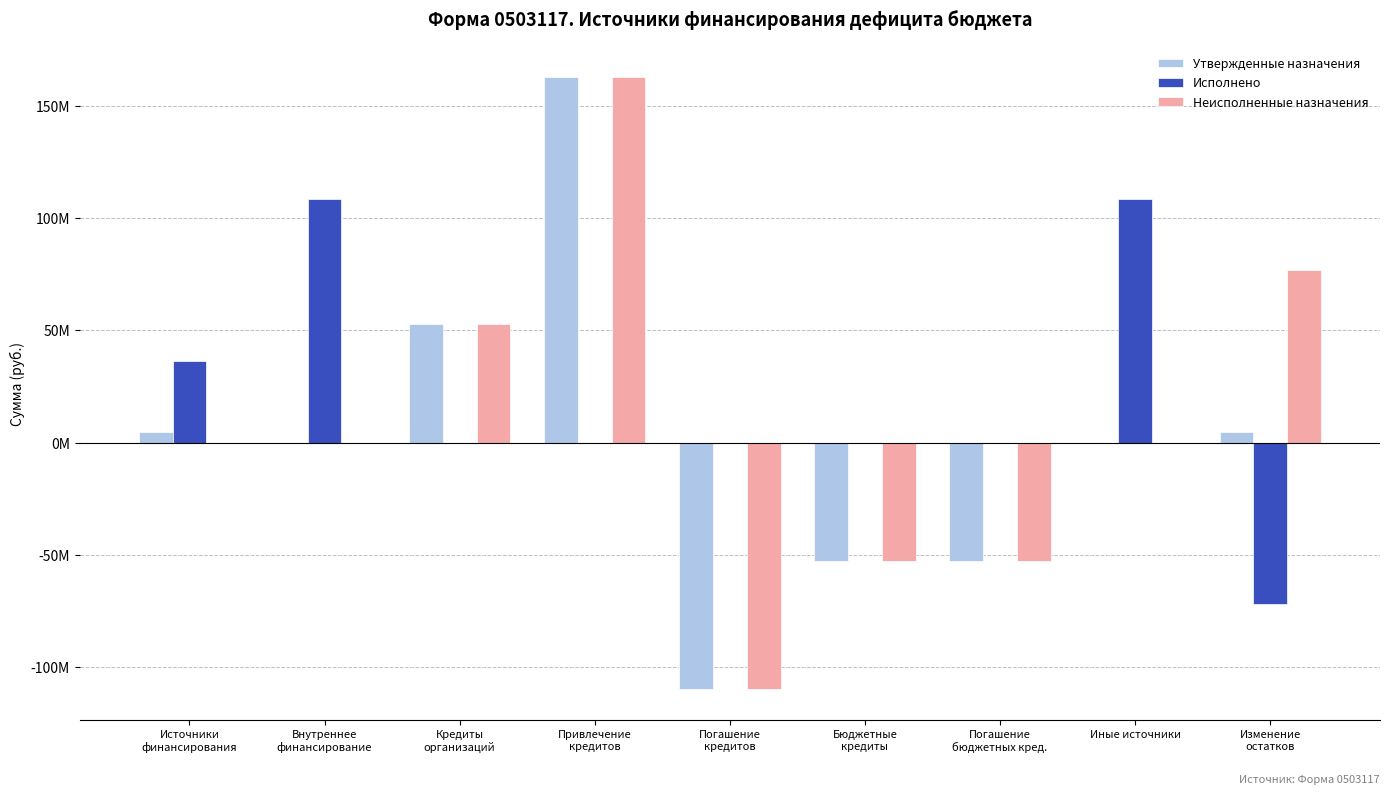

Is it true that Исполнено equals 0.0 at Кредиты
организаций?

True